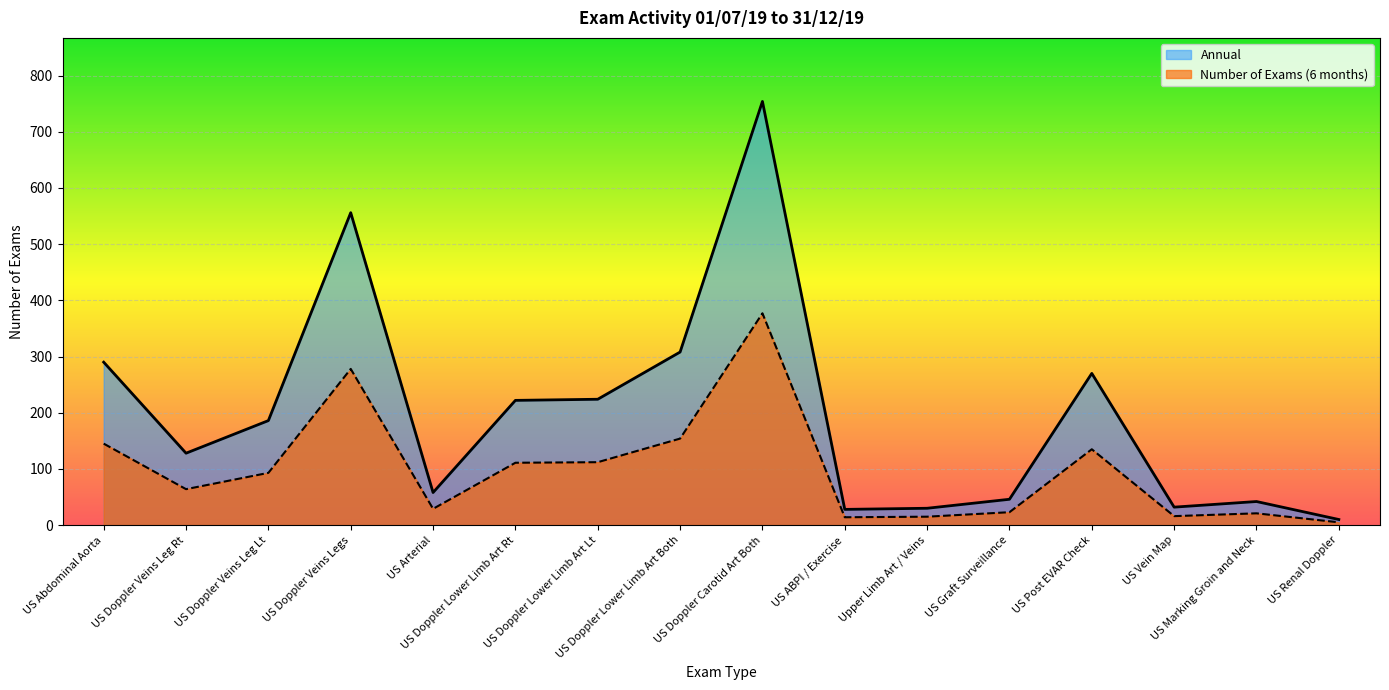

List the labels in order of Number of Exams (6 months) value, smallest first.

US Renal Doppler, US ABPI / Exercise, Upper Limb Art / Veins, US Vein Map, US Marking Groin and Neck, US Graft Surveillance, US Arterial, US Doppler Veins Leg Rt, US Doppler Veins Leg Lt, US Doppler Lower Limb Art Rt, US Doppler Lower Limb Art Lt, US Post EVAR Check, US Abdominal Aorta, US Doppler Lower Limb Art Both, US Doppler Veins Legs, US Doppler Carotid Art Both